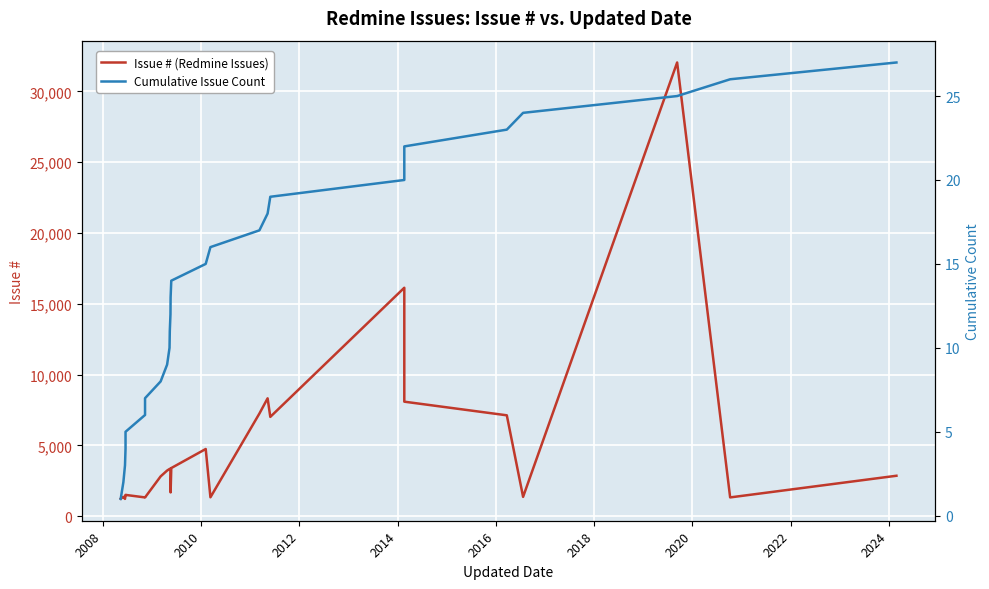

What is the average value of the Issue # (Redmine Issues) series?

5346